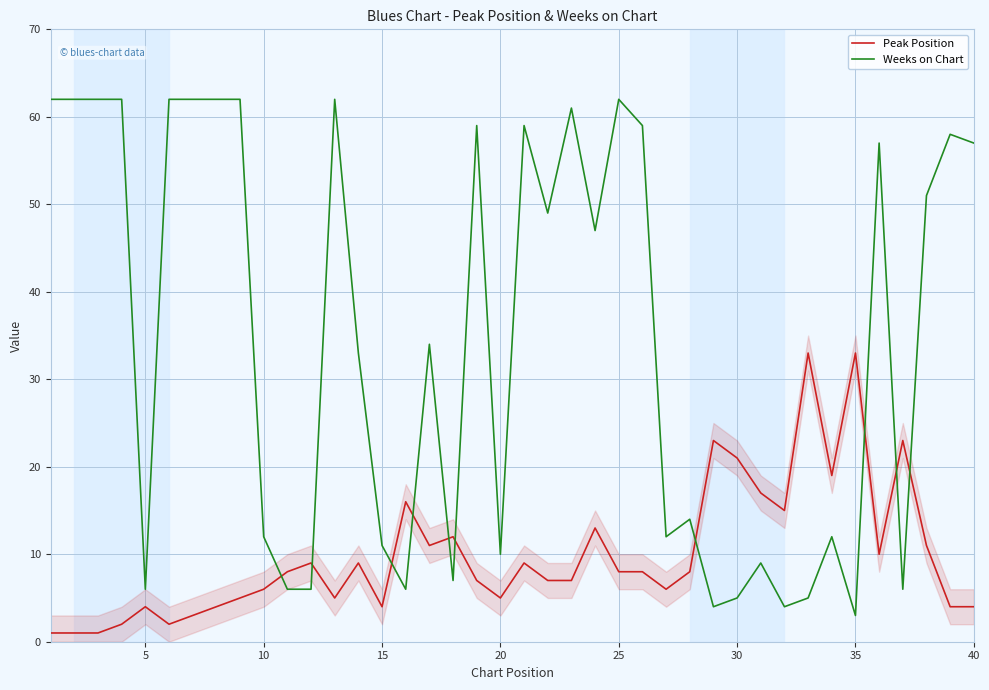

True or false: Peak Position has more than 2 interior local peaks.

True